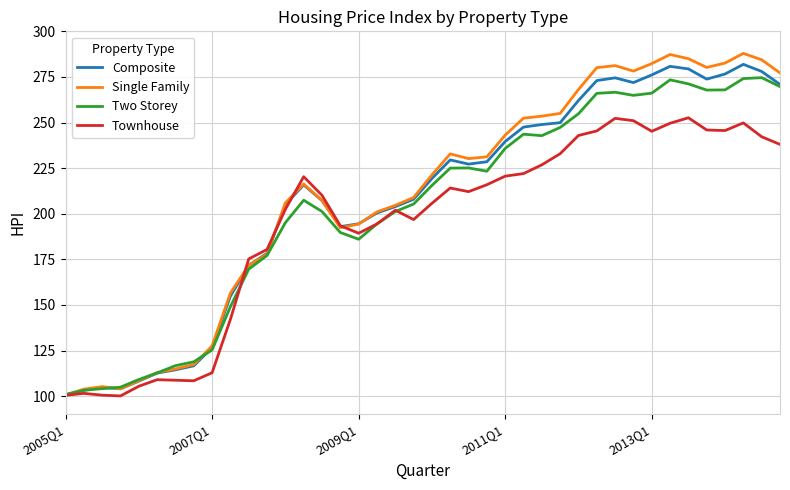

What is the maximum value shown in the chart?

287.9